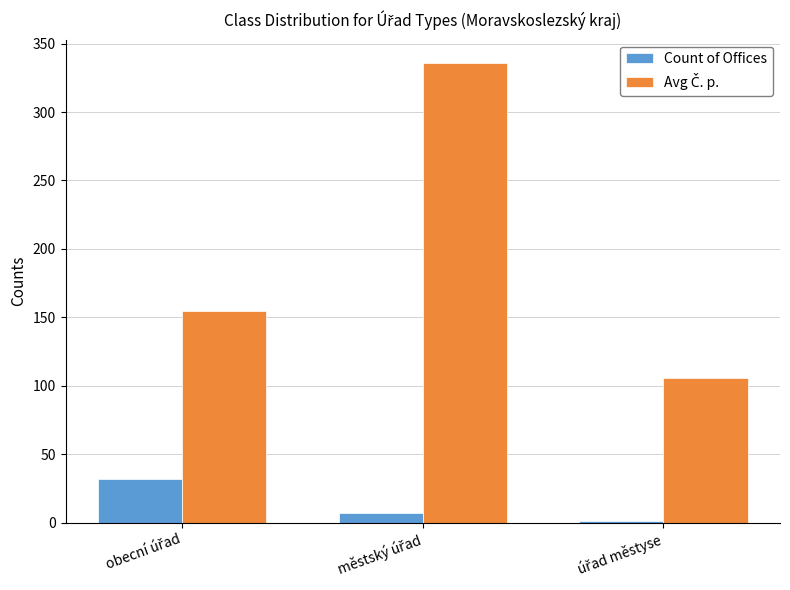

What is the average value of the Count of Offices series?

13